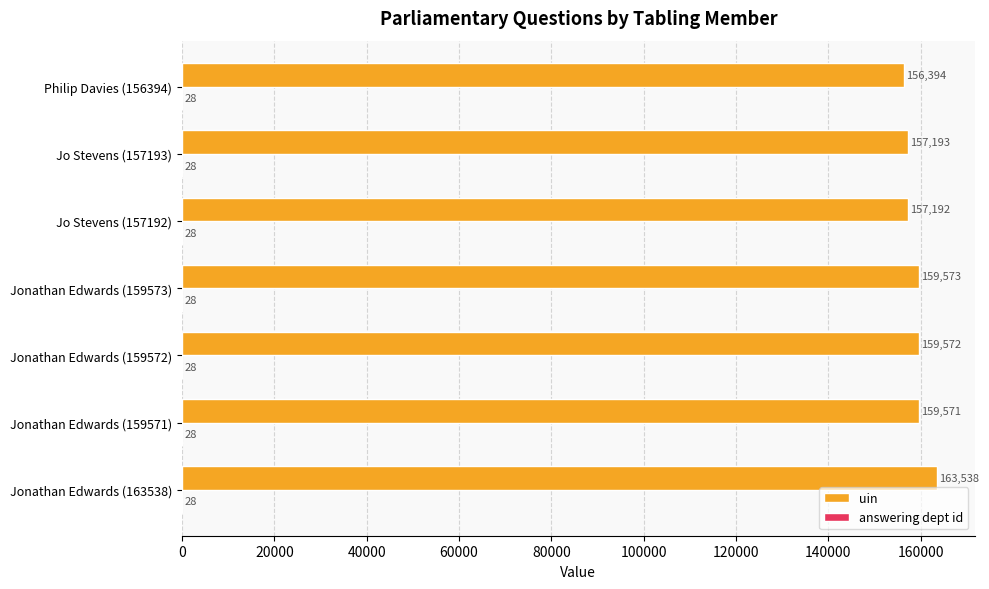

What is the sum of the uin values at Jonathan Edwards (159571) and Philip Davies (156394)?

315965